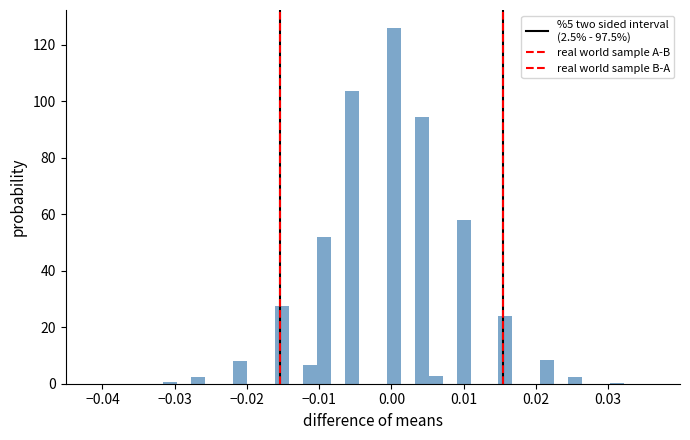

Around what value on the x-axis is the tallest bar? Give the approximate position of its centre, as read against the axis.

0.000